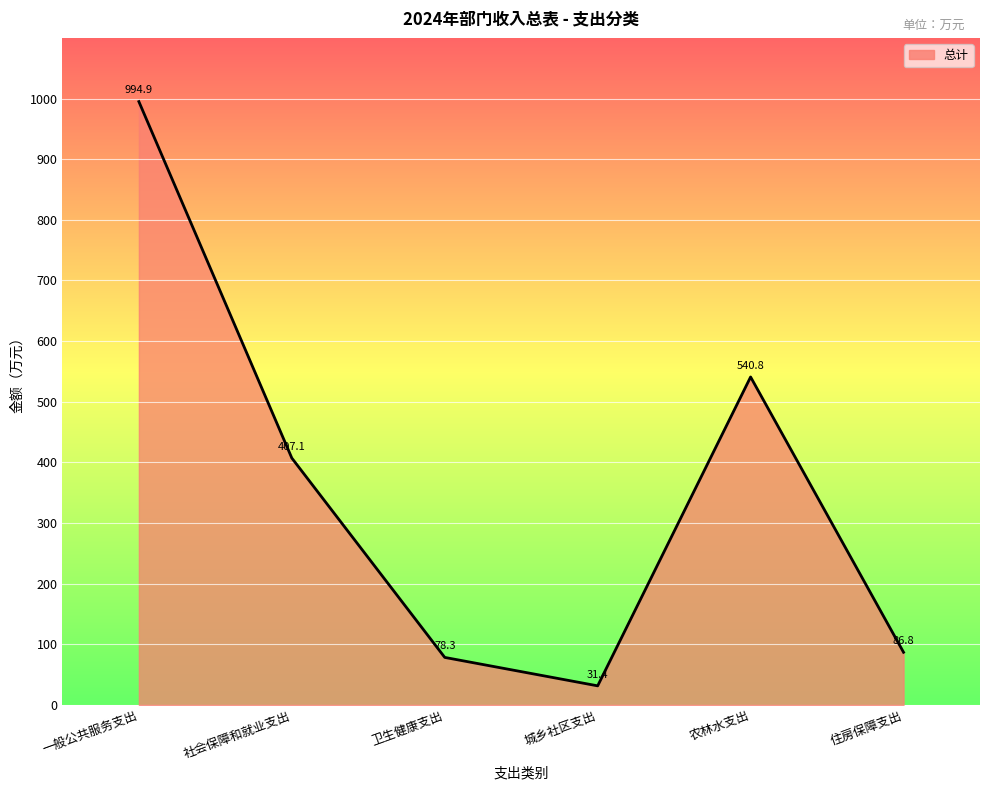

Between 城乡社区支出 and 住房保障支出, which is larger?

住房保障支出